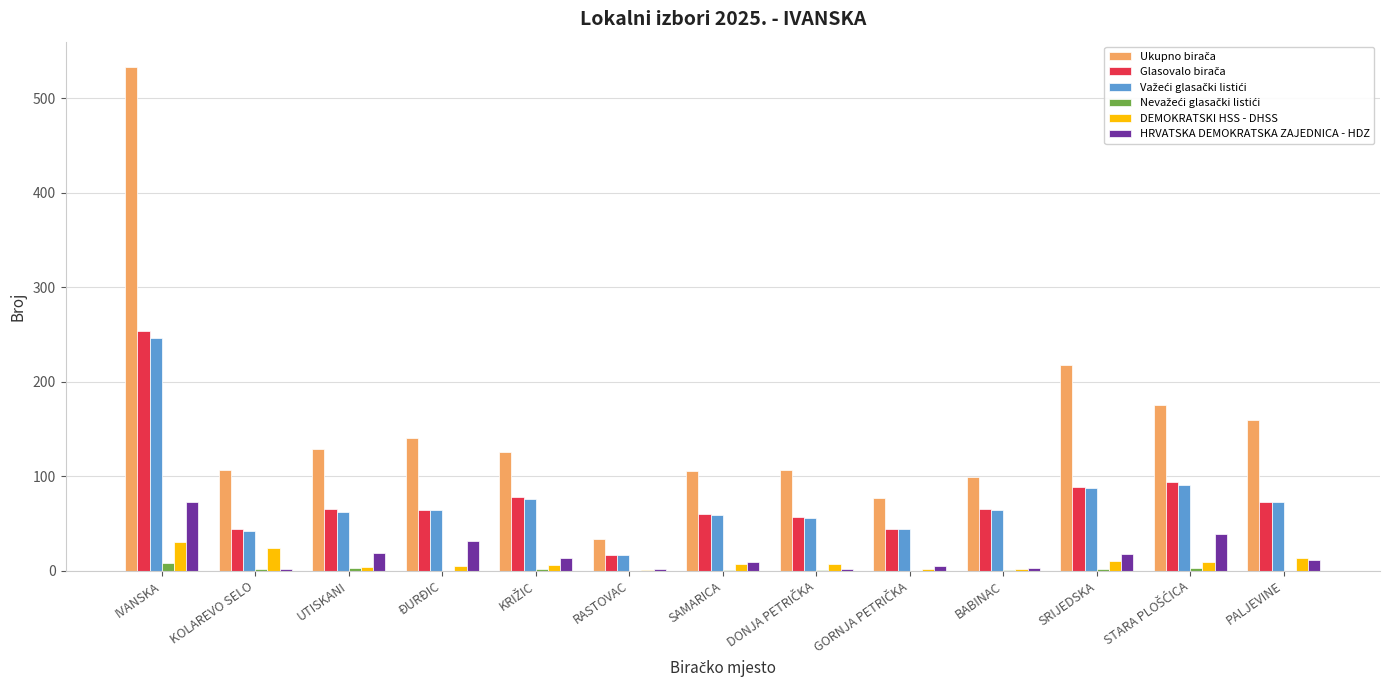

Which label corresponds to the largest value in the chart?

IVANSKA